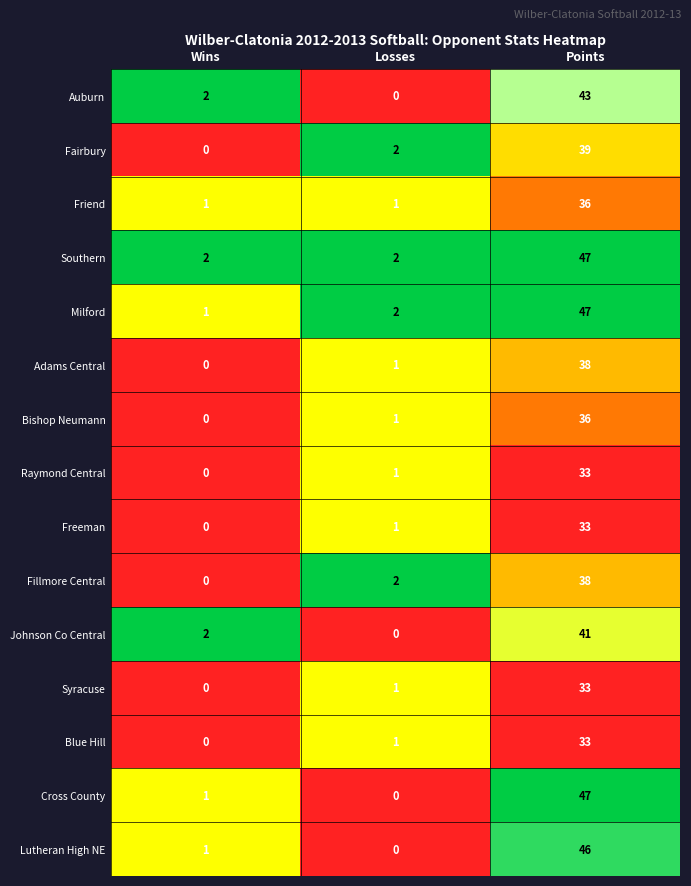

Which series changed the most between Losses and Points?

Cross County